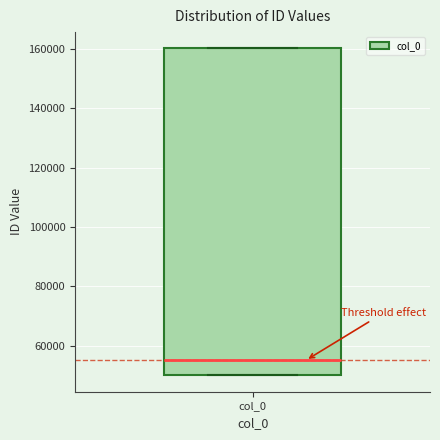

Read this box plot against the y-axis: the position of the median line, the range covered by the box, and the ends of both whiskers. The values are not printed on the chart, so give them approximately, as read against the axis.

median 56000, box 50000 to 160000, whiskers 50000 to 160000